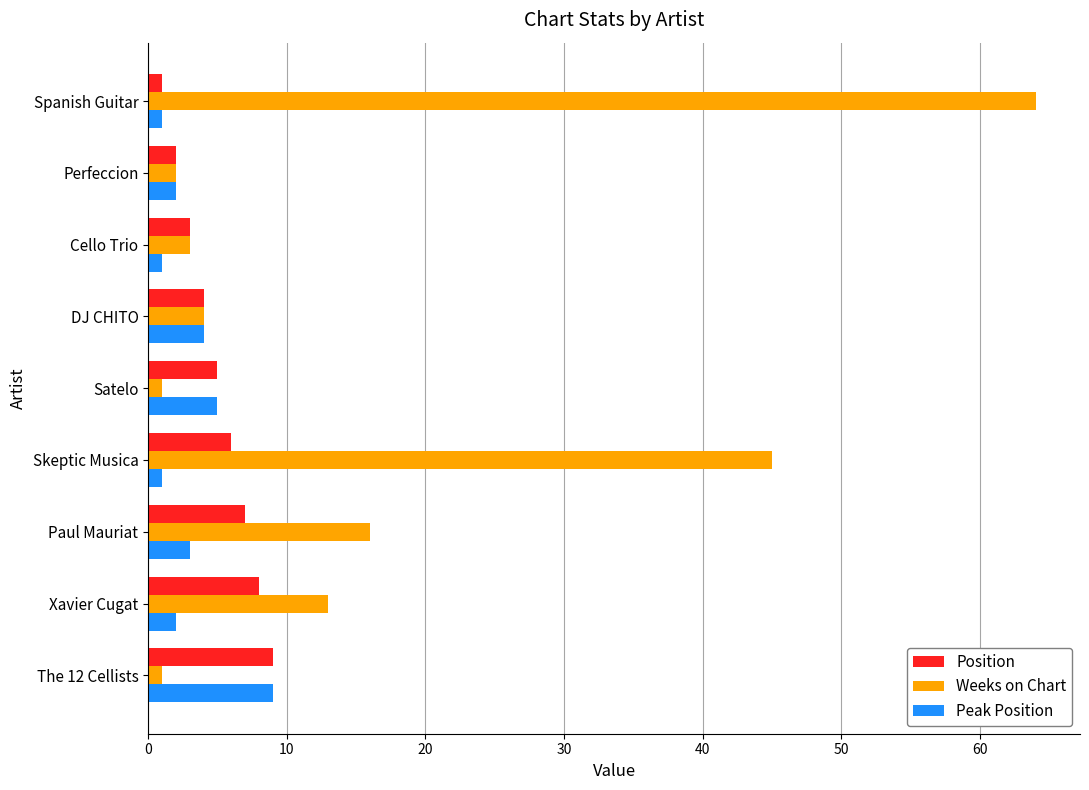

At which label is Weeks on Chart closest to 32?

Skeptic Musica